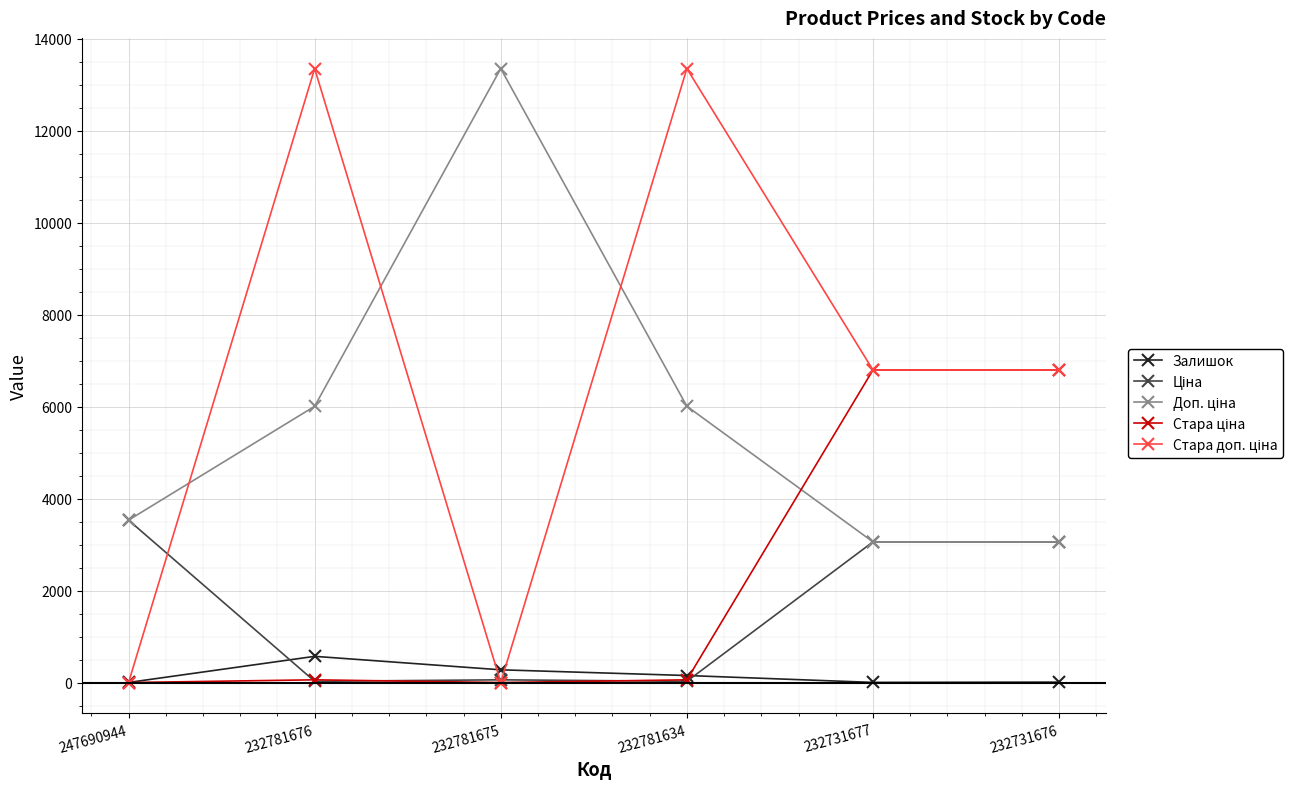

What is the greatest value displayed?

13356.0